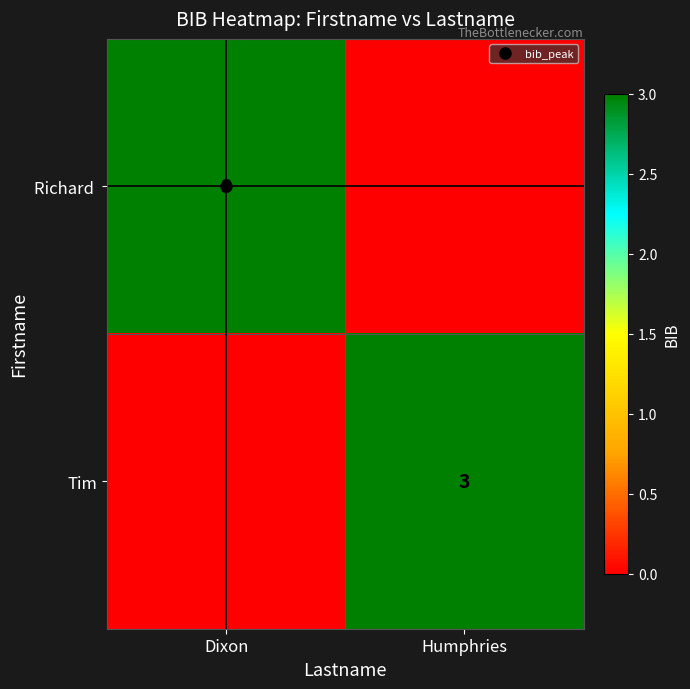

At which category is the sum across all series the highest?

Dixon